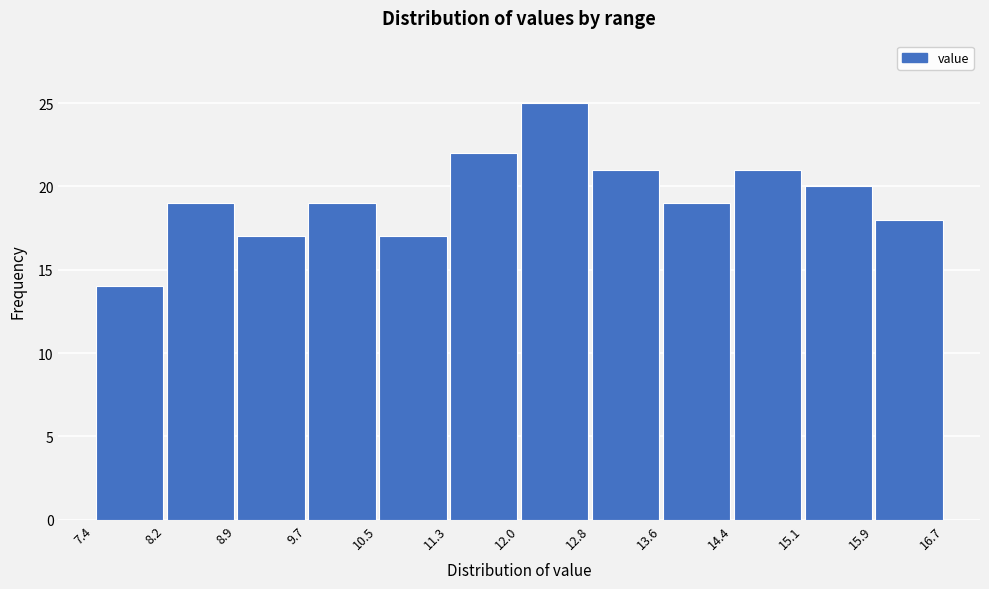

How tall is the bar that spans 15.1 to 15.9 on the x-axis? The values are not printed on the chart, so give them approximately, as read against the axis.

20